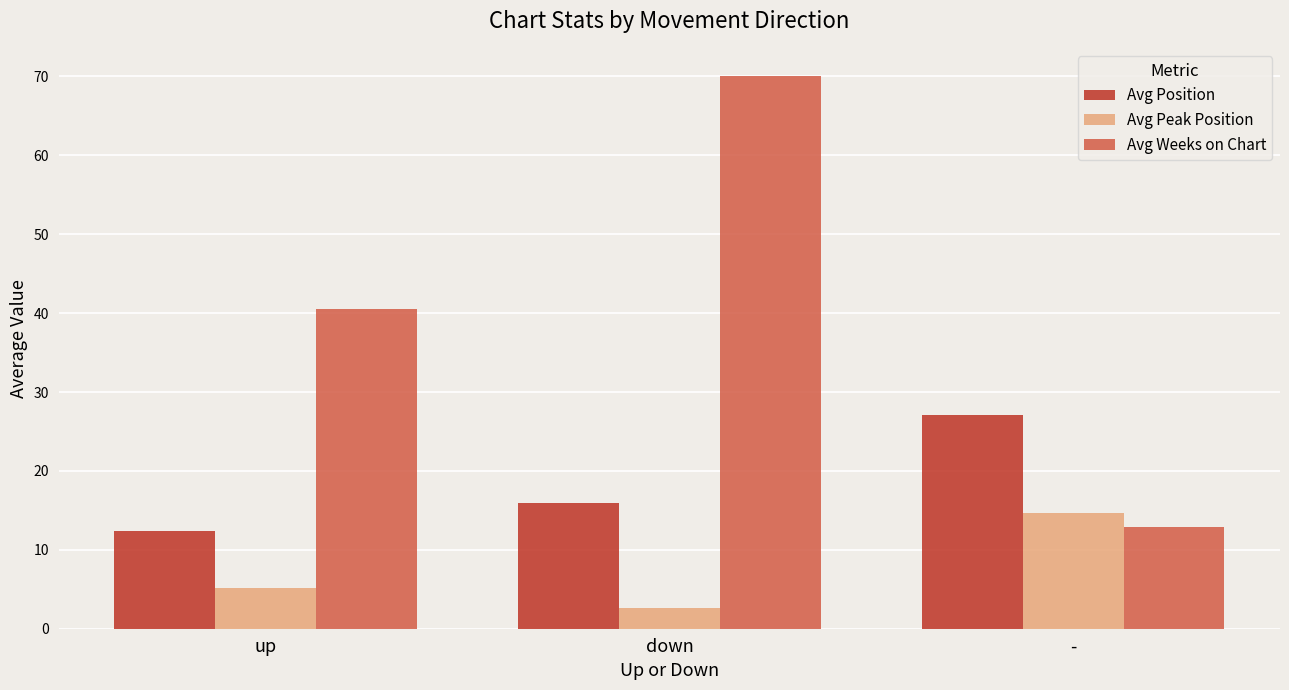

Between up and -, which series saw the biggest shift?

Avg Weeks on Chart